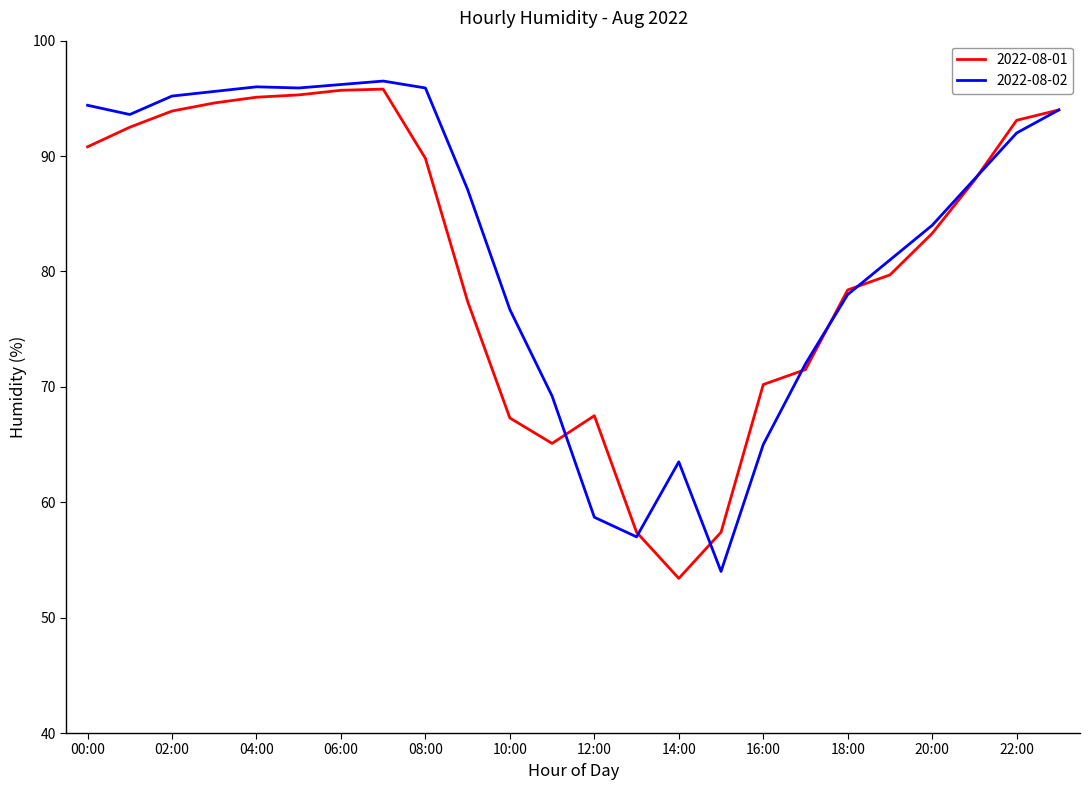

What is the maximum value for 2022-08-01?

95.8